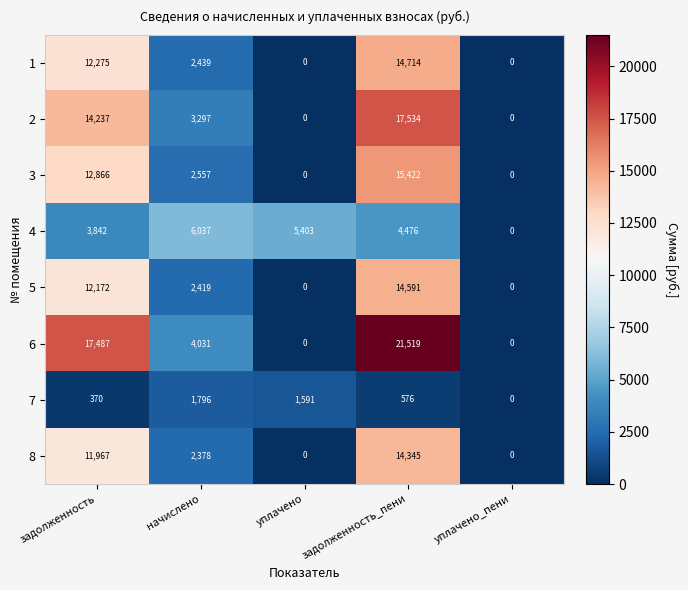

What is the sum of all 8 values?

28690